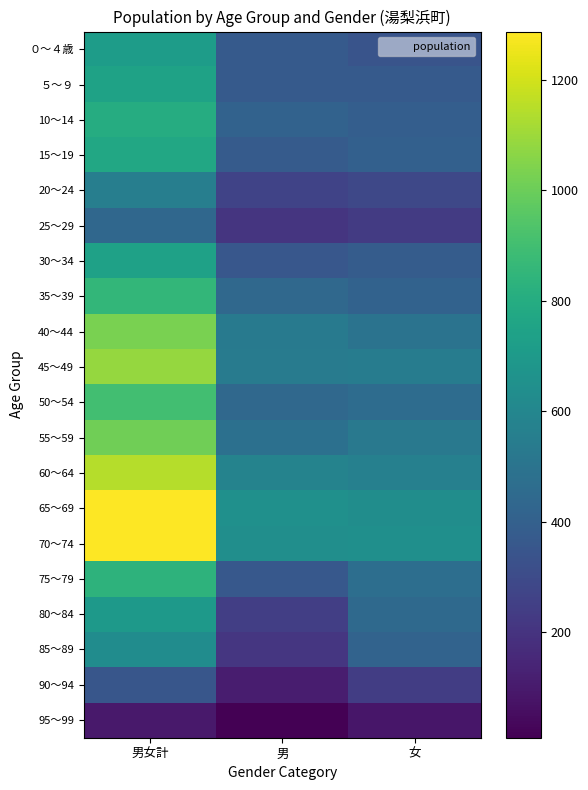

At how many categories does at least one series exceed 1191?

1